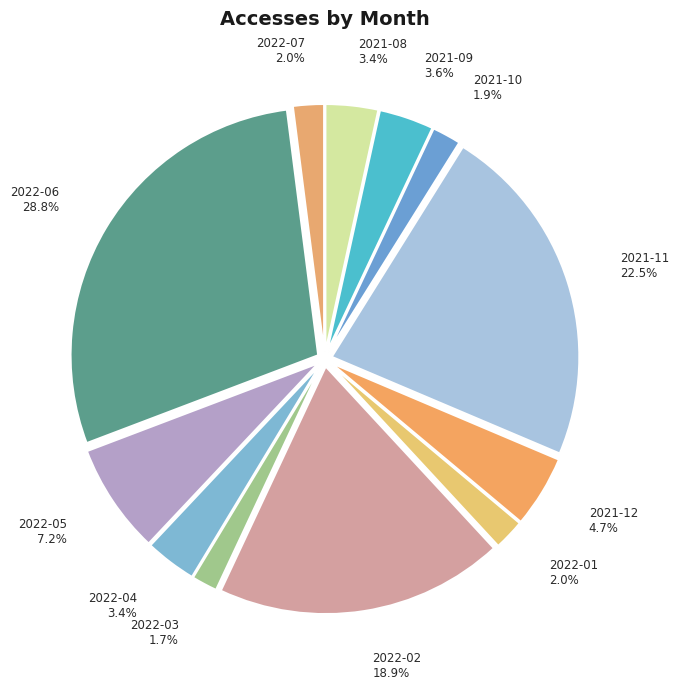

To the nearest percent, what is the average slice percentage?

8%